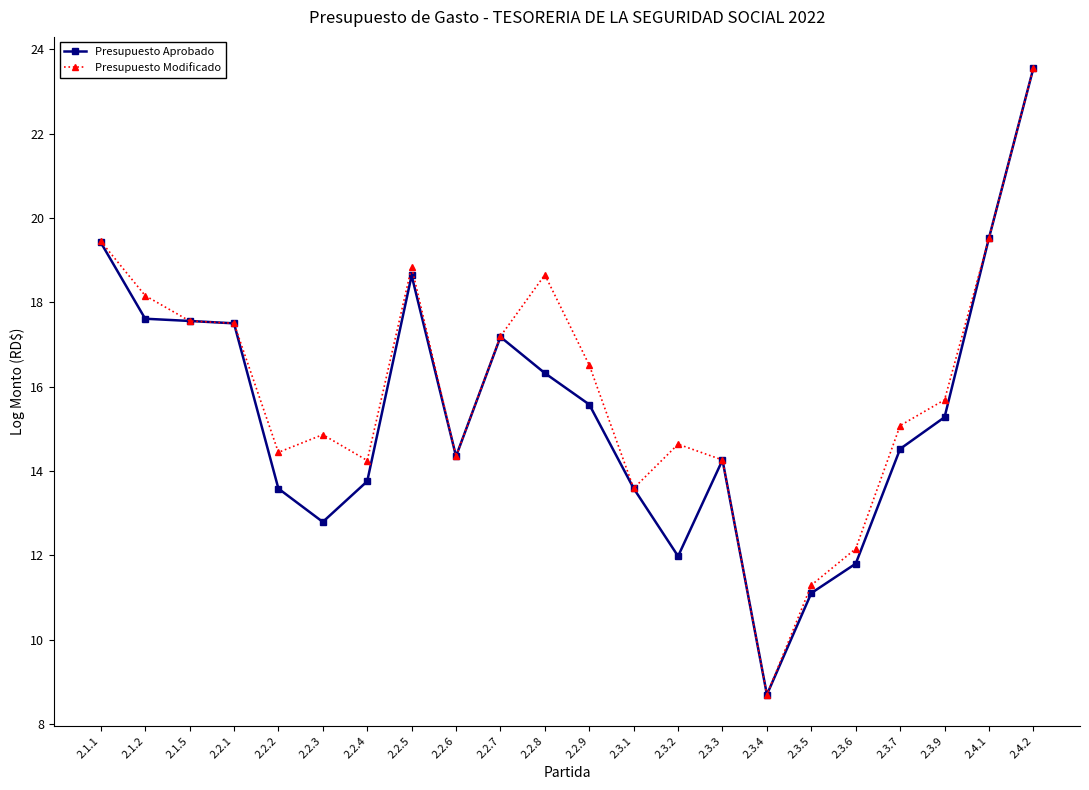

Rank the series at 2.3.2 from lowest to highest value.

Presupuesto Aprobado, Presupuesto Modificado